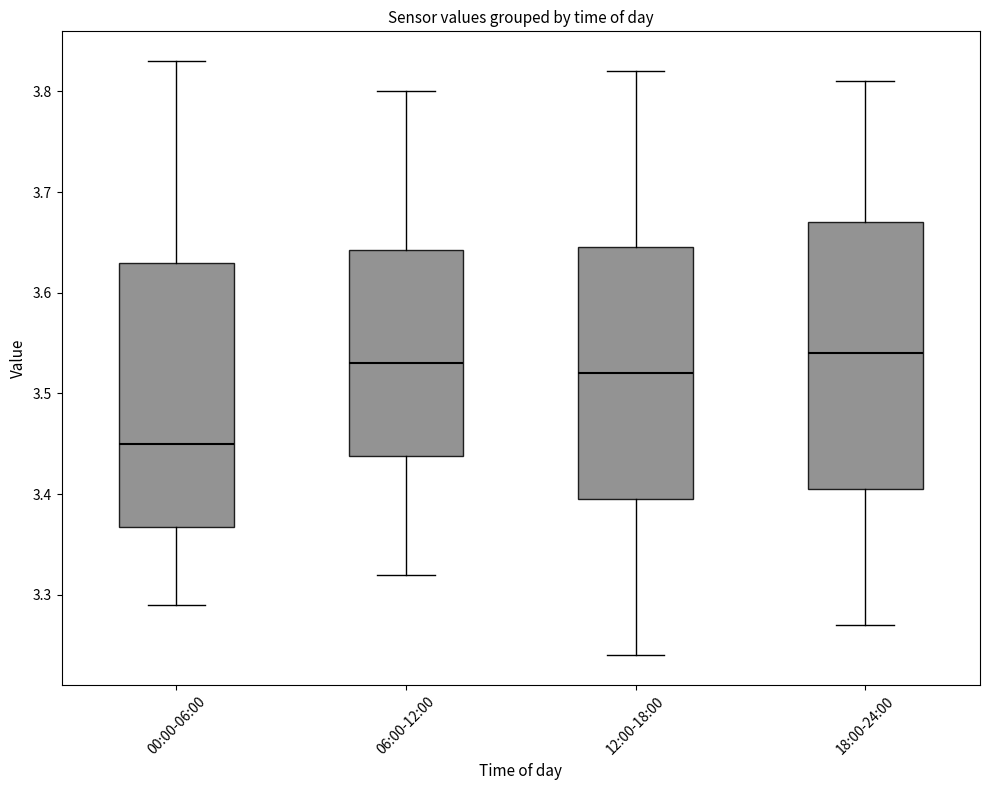

Reading left to right, transcribe this box plot: for each box, give where its median line is, the range the box spans, and where its two whiskers end, as read against the y-axis. The values are not printed on the chart, so give them approximately, as read against the axis.

00:00-06:00: median 3.45, box 3.37 to 3.63, whiskers 3.29 to 3.83
06:00-12:00: median 3.53, box 3.44 to 3.64, whiskers 3.32 to 3.80
12:00-18:00: median 3.52, box 3.40 to 3.65, whiskers 3.24 to 3.82
18:00-24:00: median 3.54, box 3.41 to 3.67, whiskers 3.27 to 3.81